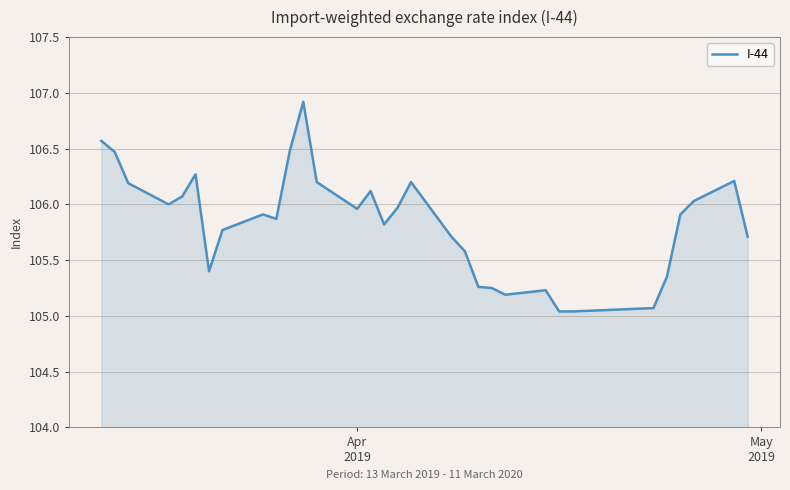

What is the difference between the maximum and minimum values?

1.9